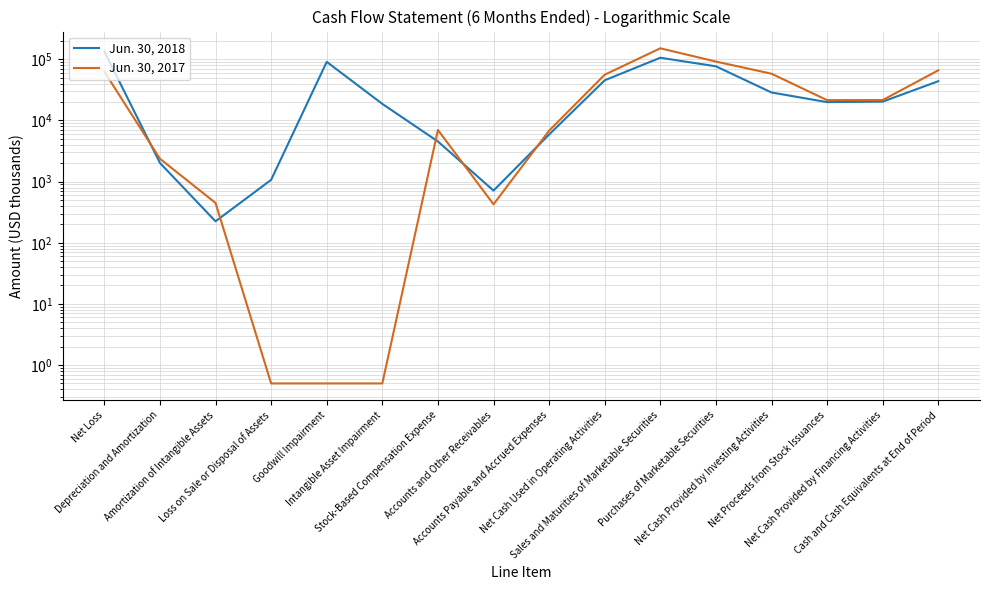

Which series has the largest total across all categories?

Jun. 30, 2018